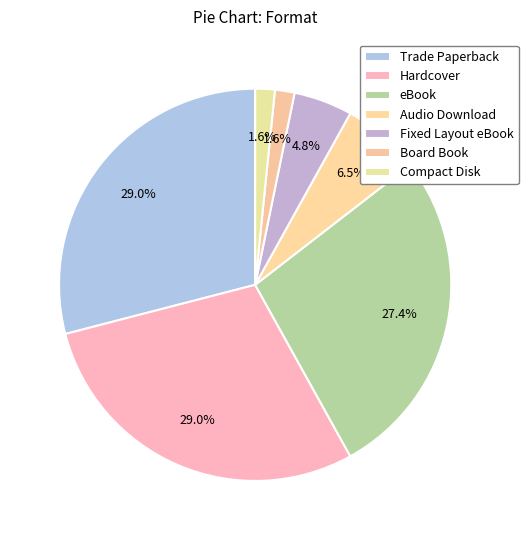

Between Hardcover and eBook, which is larger?

Hardcover